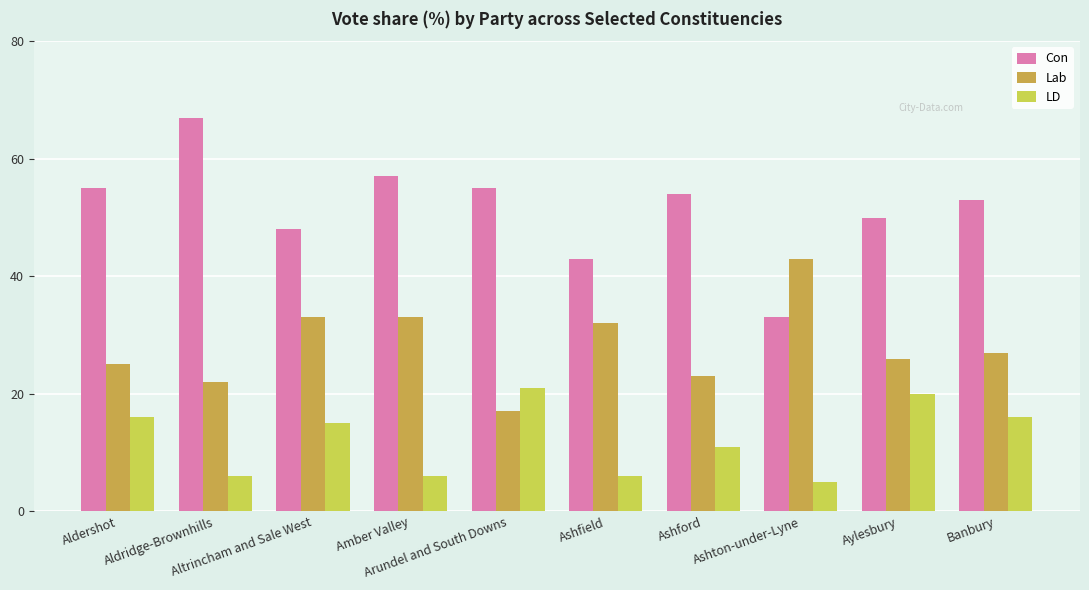

What is the value of the Lab bar at the 7th from the left?

23